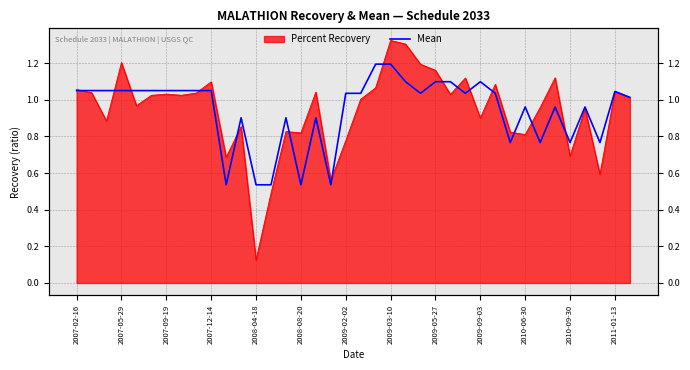

What position from the left is 2010-06-30?

11